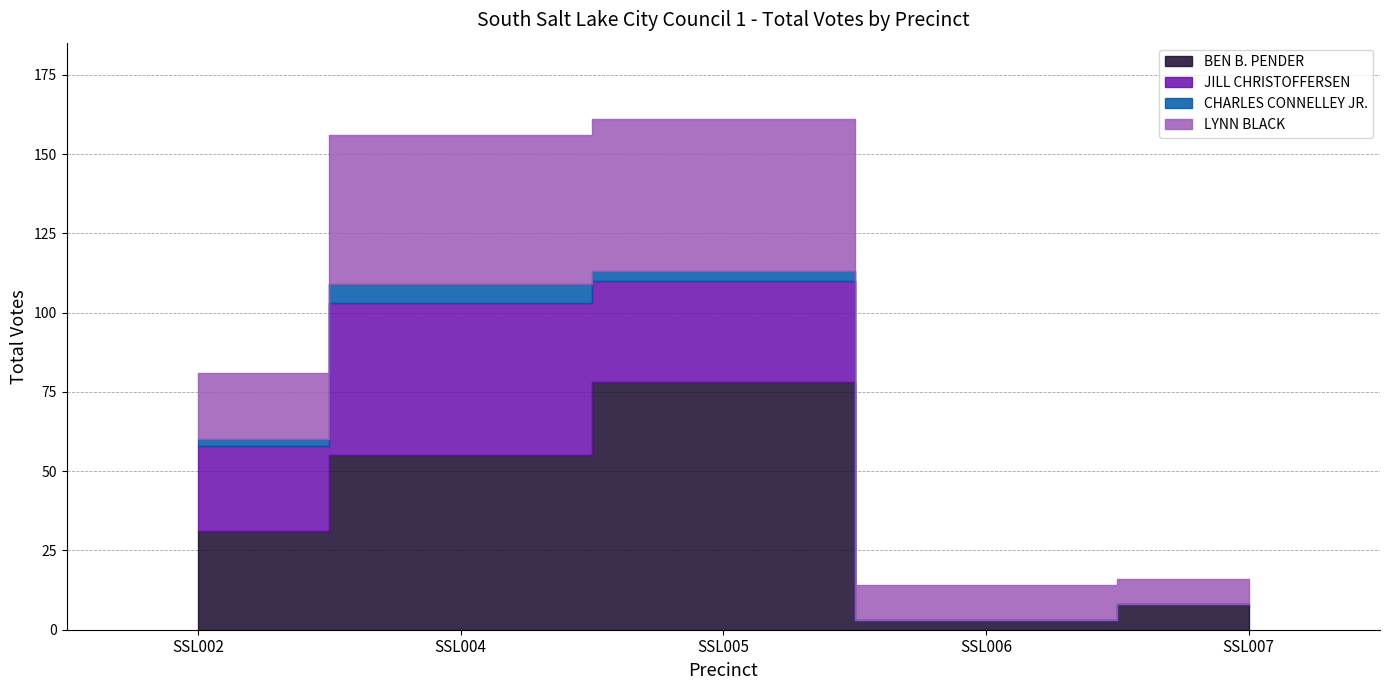

Rank the categories by CHARLES CONNELLEY JR. value from highest to lowest.

SSL004, SSL005, SSL002, SSL006, SSL007